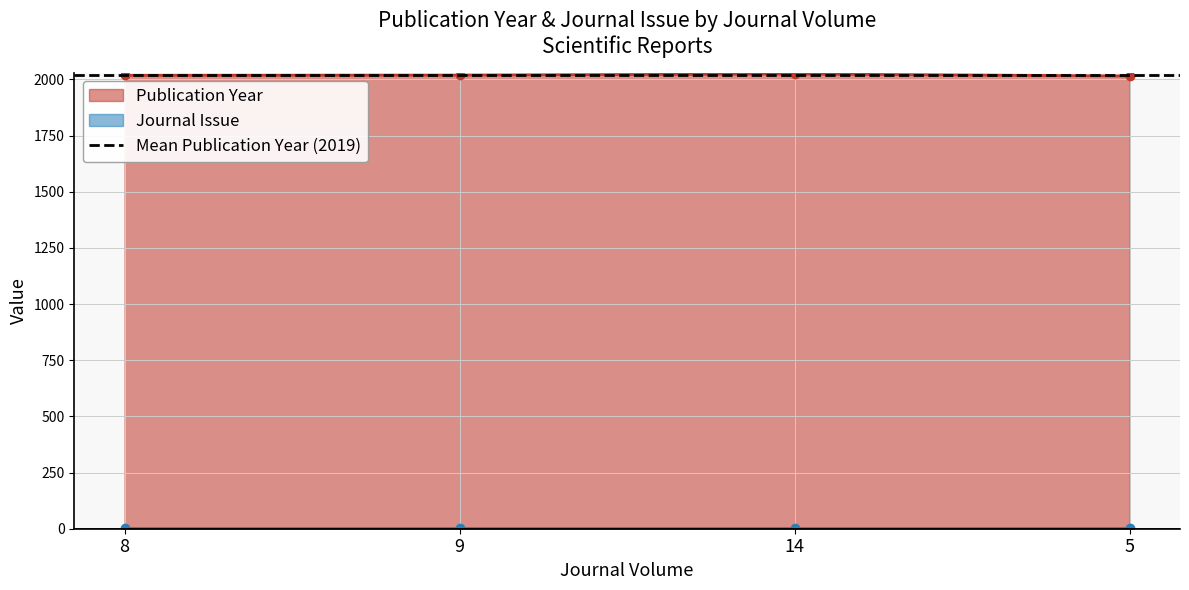

What is the smallest value displayed?

2015